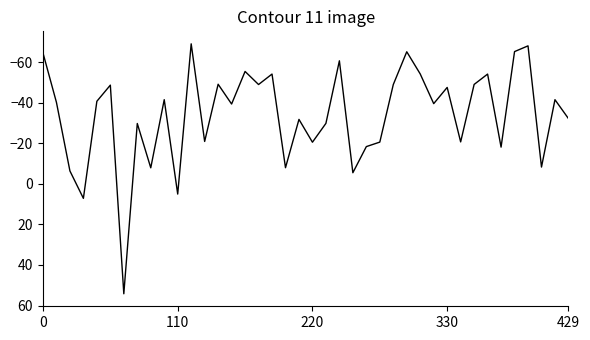

What is the maximum value shown in the chart?

54.2